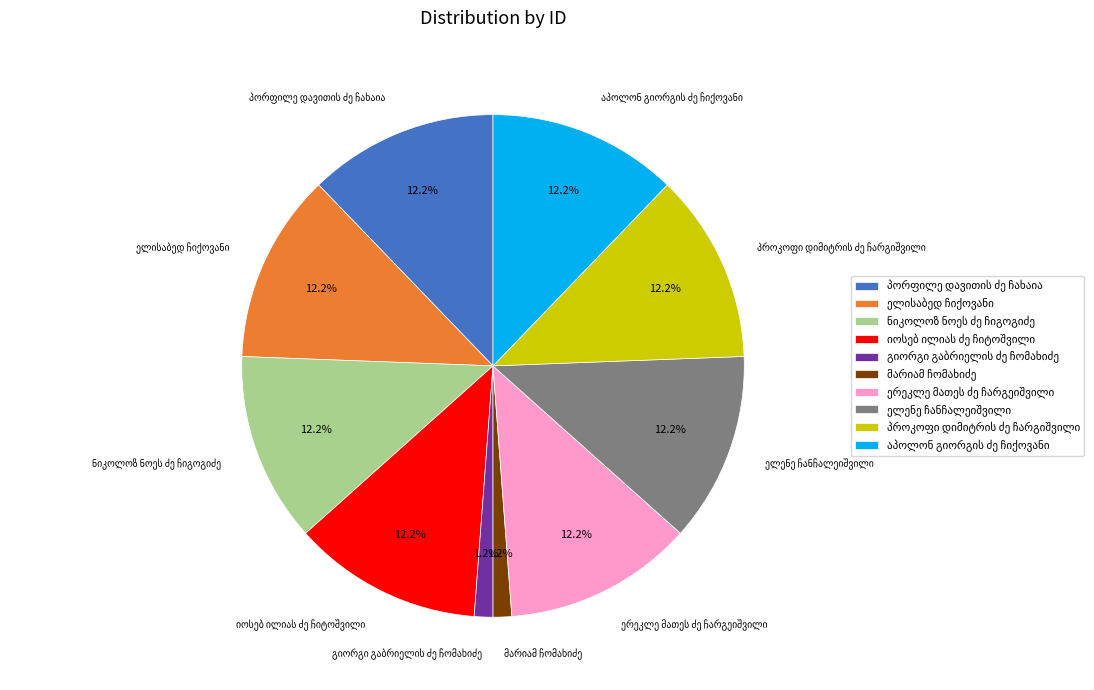

Is there a majority slice in this chart?

No